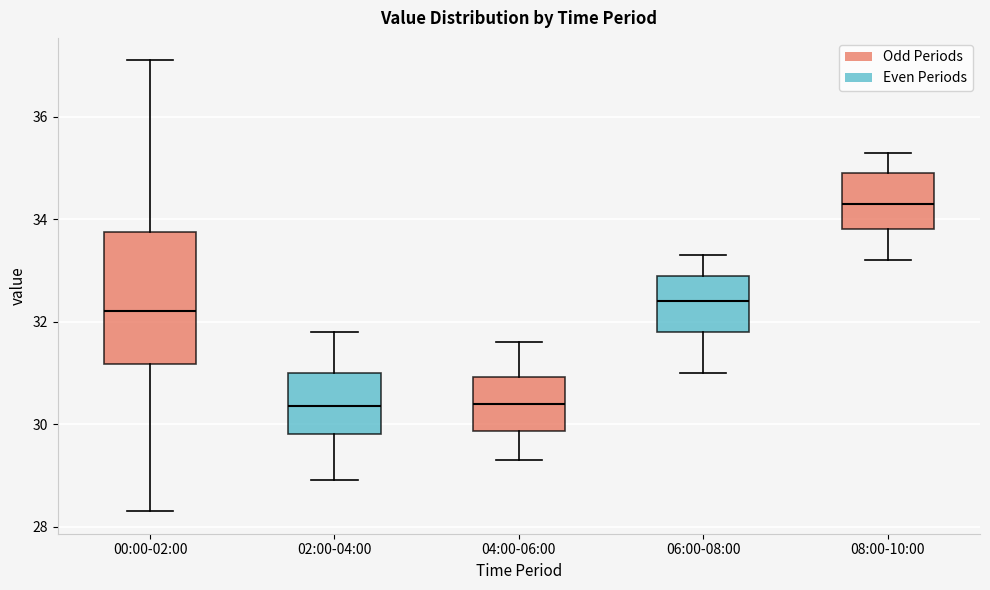

Reading left to right, read every box against the y-axis: the position of its median line, the range the box covers, and the ends of its whiskers. The values are not printed on the chart, so give them approximately, as read against the axis.

00:00-02:00: median 32.2, box 31.2 to 33.8, whiskers 28.4 to 37.2
02:00-04:00: median 30.4, box 29.8 to 31.0, whiskers 29.0 to 31.8
04:00-06:00: median 30.4, box 29.8 to 31.0, whiskers 29.4 to 31.6
06:00-08:00: median 32.4, box 31.8 to 33.0, whiskers 31.0 to 33.4
08:00-10:00: median 34.4, box 33.8 to 35.0, whiskers 33.2 to 35.4